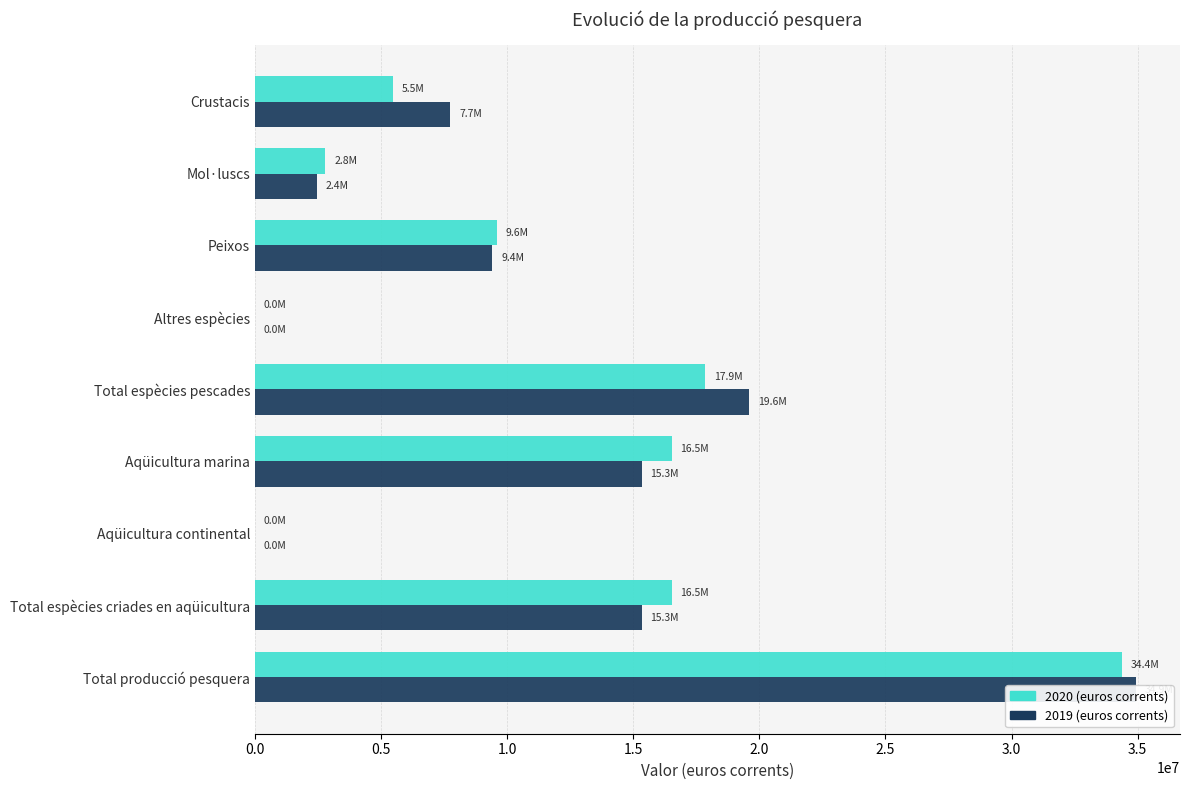

What is the difference between the maximum and minimum values in the 2020 (euros corrents) series?

34393203.0